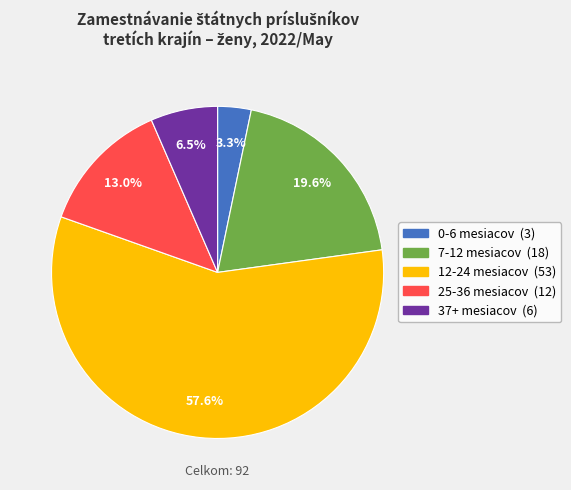

Between 0-6 mesiacov and 25-36 mesiacov, which is larger?

25-36 mesiacov